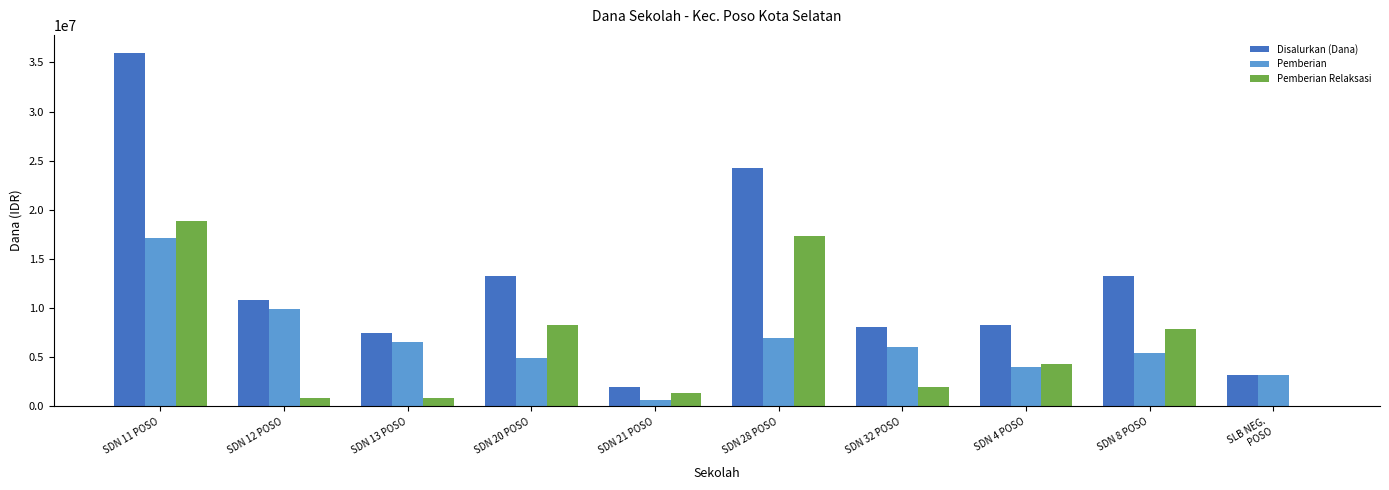

Which series changed the most between SDN 28 POSO and SDN 32 POSO?

Disalurkan (Dana)